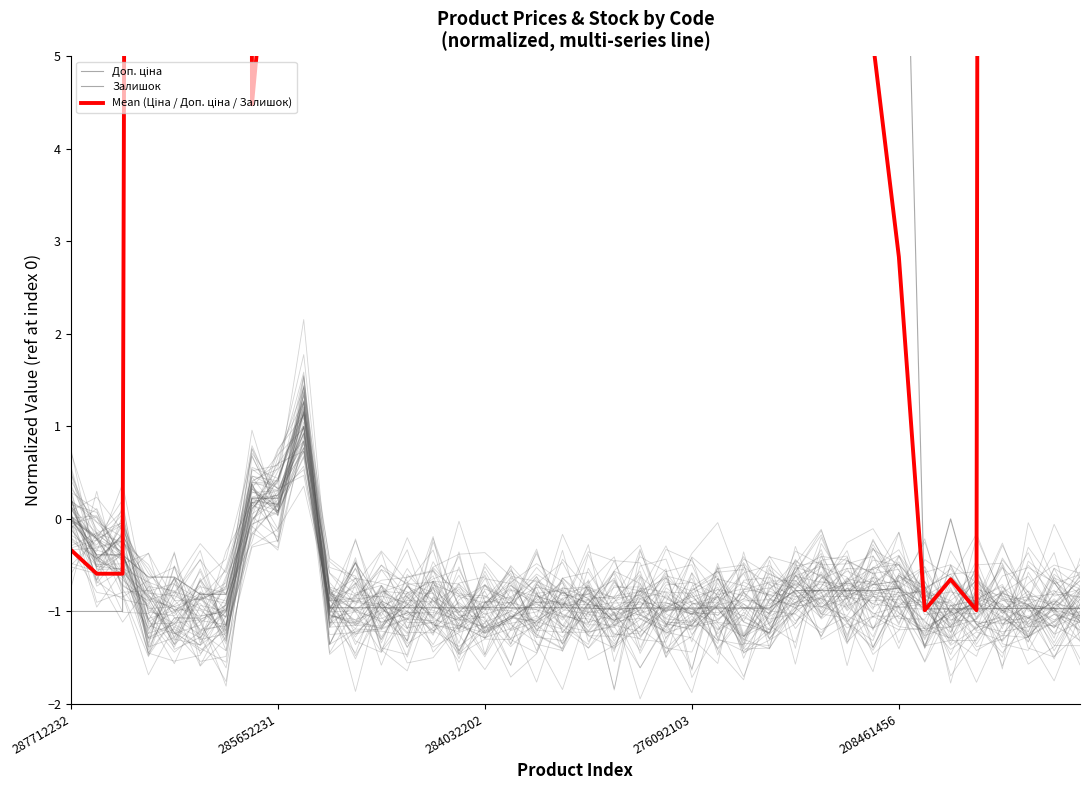

What is the minimum value for Mean (Ціна / Доп. ціна / Залишок)?

-1.0